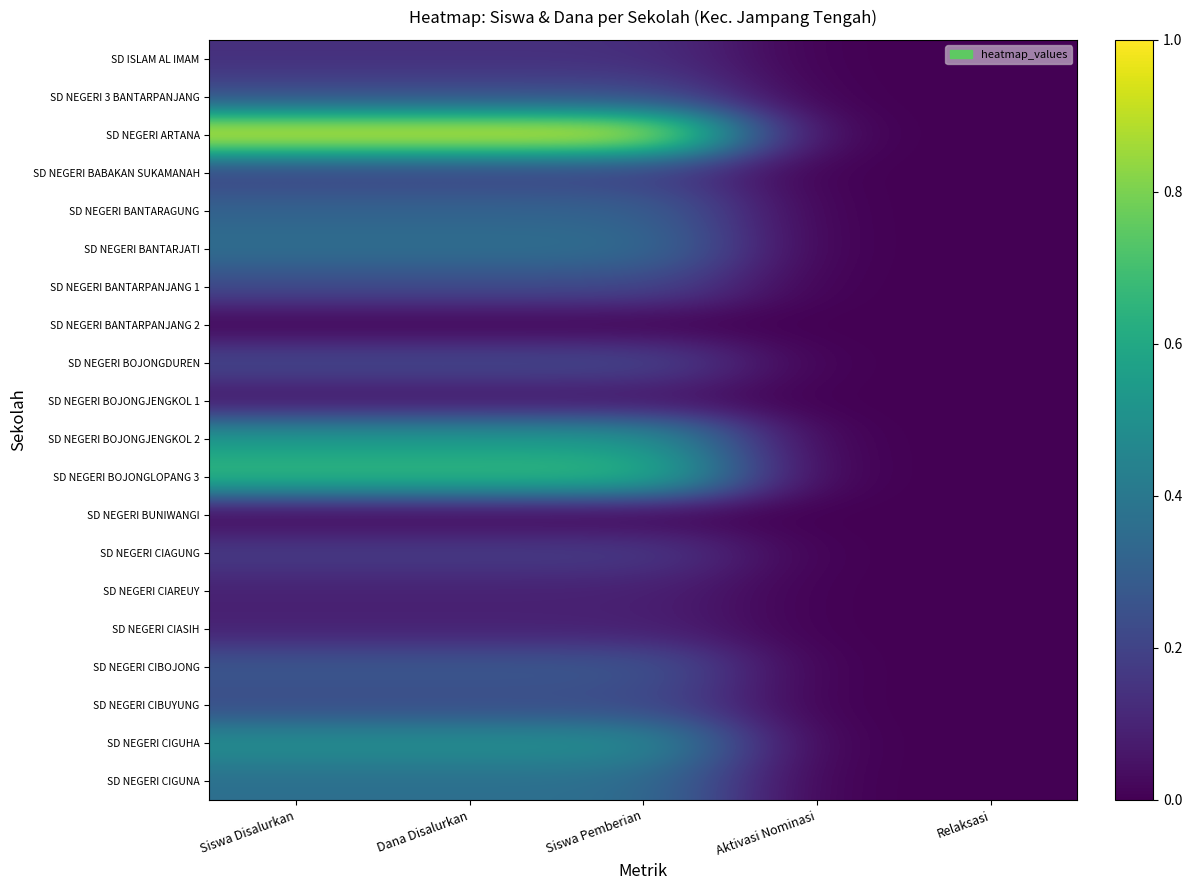

What is the maximum value shown in the chart?

1.0